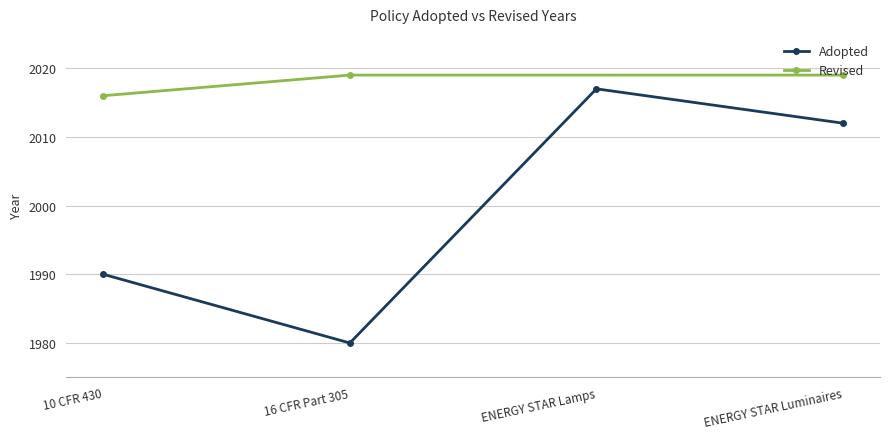

How many interior local peaks (higher than both neighbors) does the data have?

1